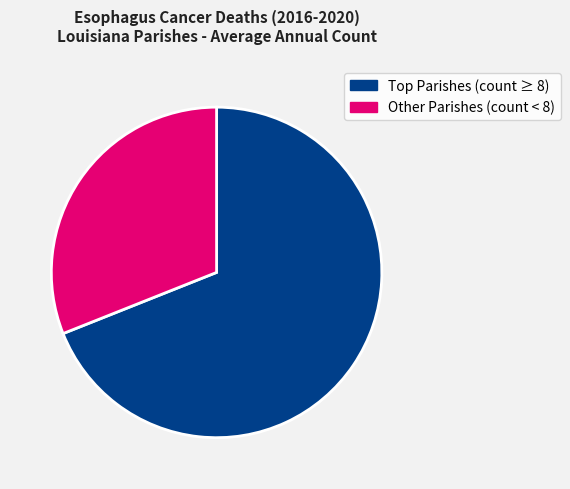

To the nearest percent, what is the average slice percentage?

50%